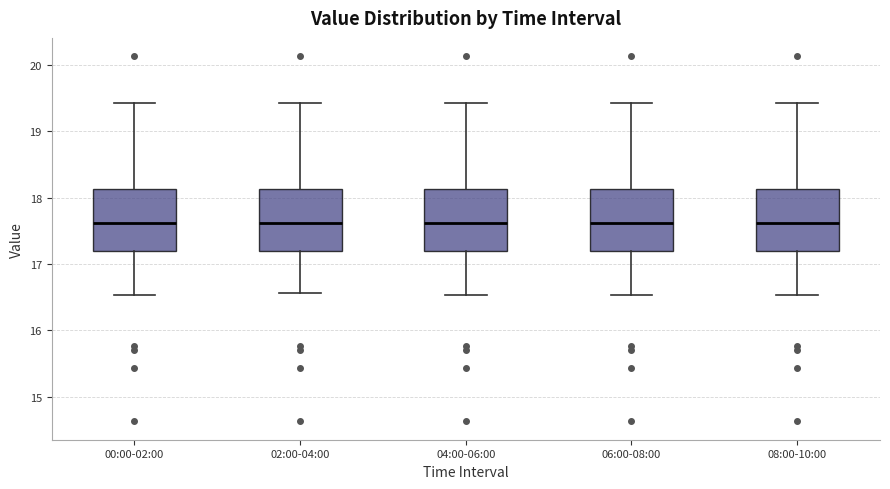

Where is the lower edge of the box for 00:00-02:00 on the y-axis? The values are not printed on the chart, so give them approximately, as read against the axis.

17.2